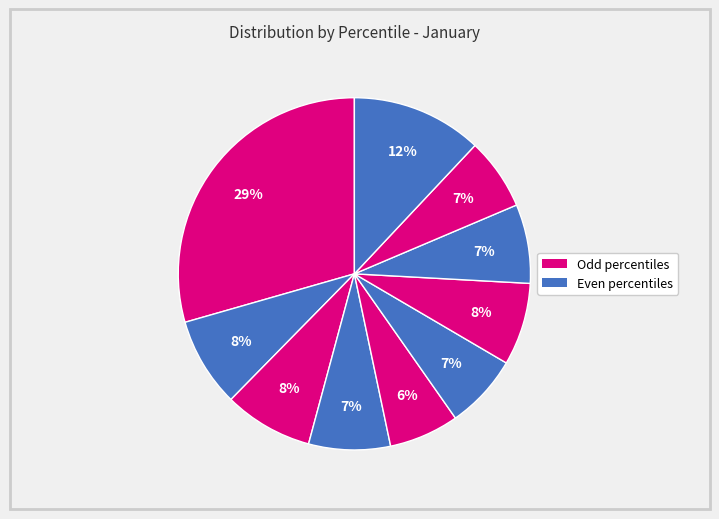

Rank the categories by value from highest to lowest.

pct05, pct95, pct15, pct25, pct65, pct35, pct75, pct55, pct85, pct45